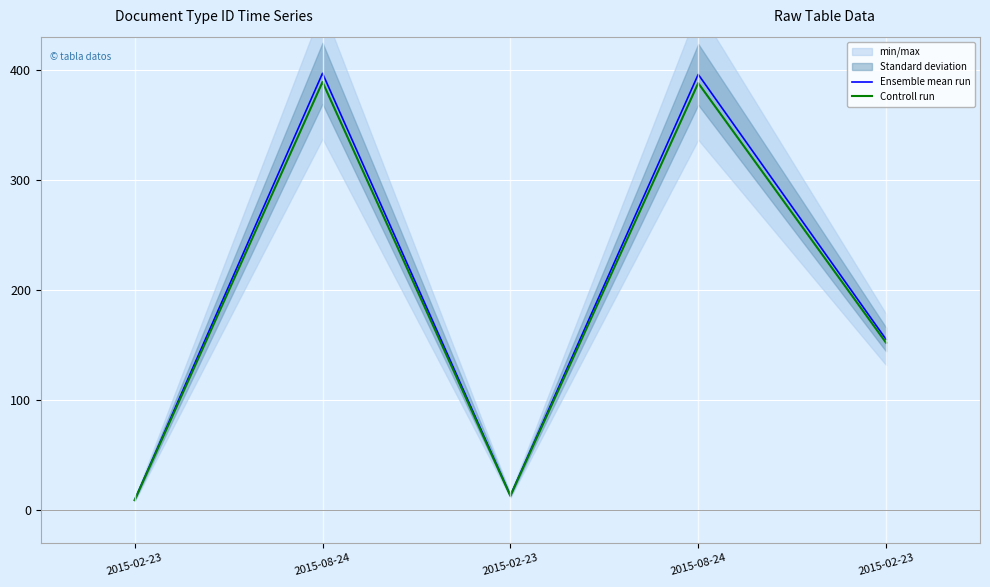

What is the difference between the maximum and minimum values in the Ensemble mean run series?

388.0